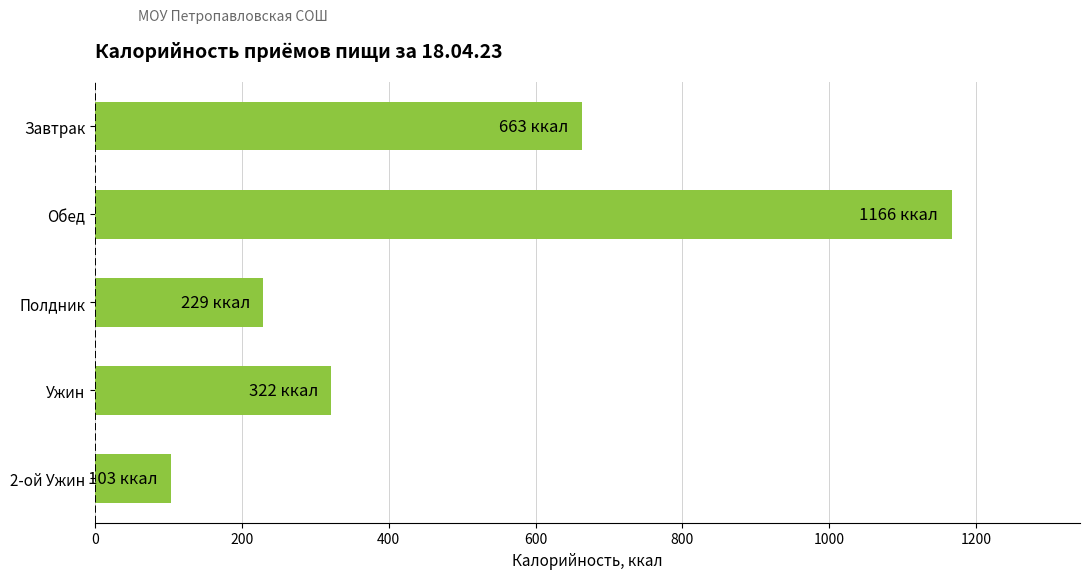

Rank the categories by value from highest to lowest.

Обед, Завтрак, Ужин, Полдник, 2-ой Ужин